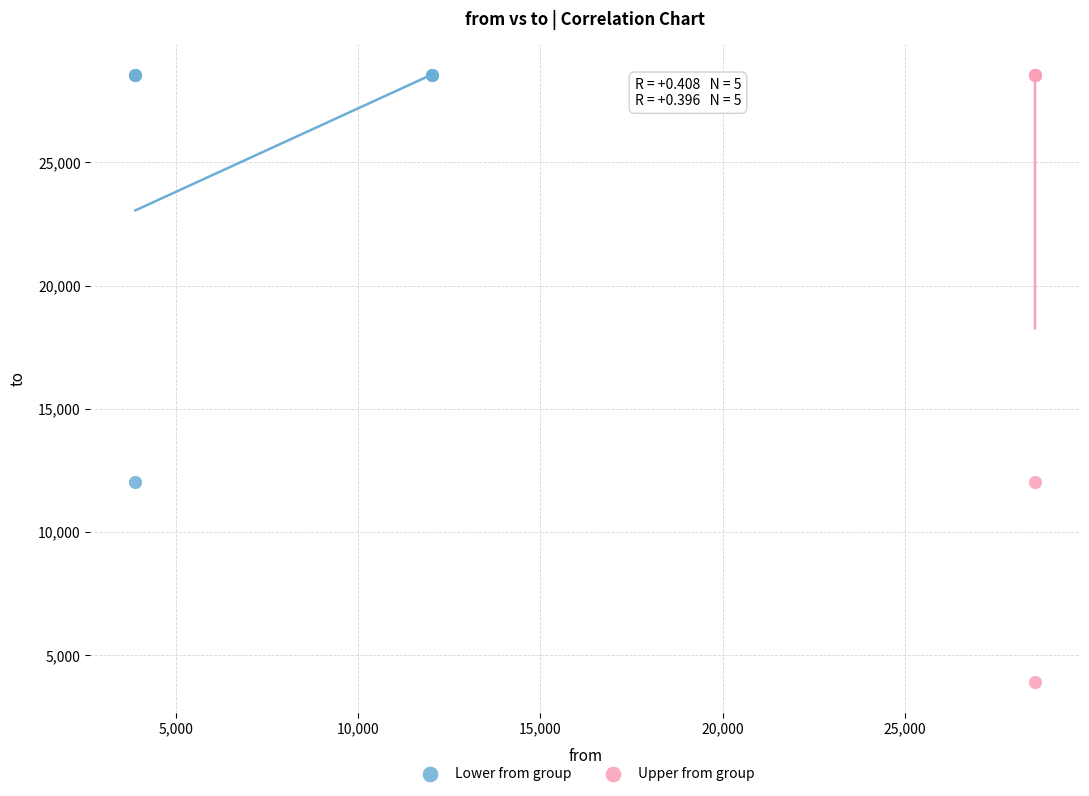

What are all the series names shown in the legend?

Lower from group, Upper from group